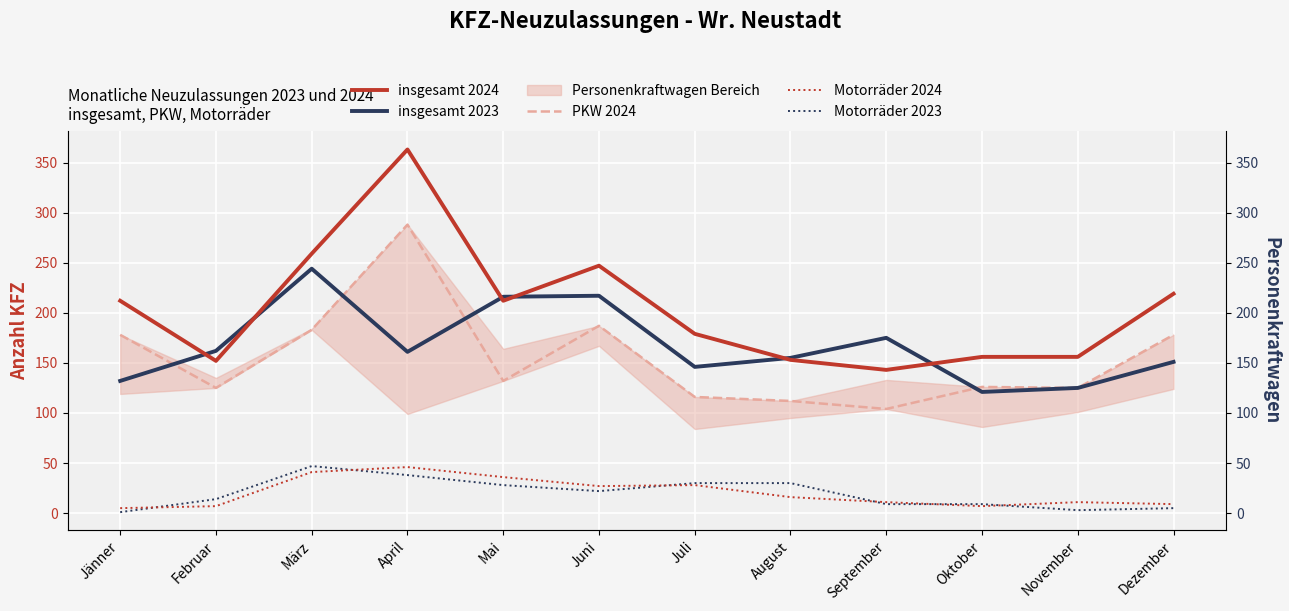

True or false: Motorräder 2023 and Motorräder 2024 cross at least once.

True